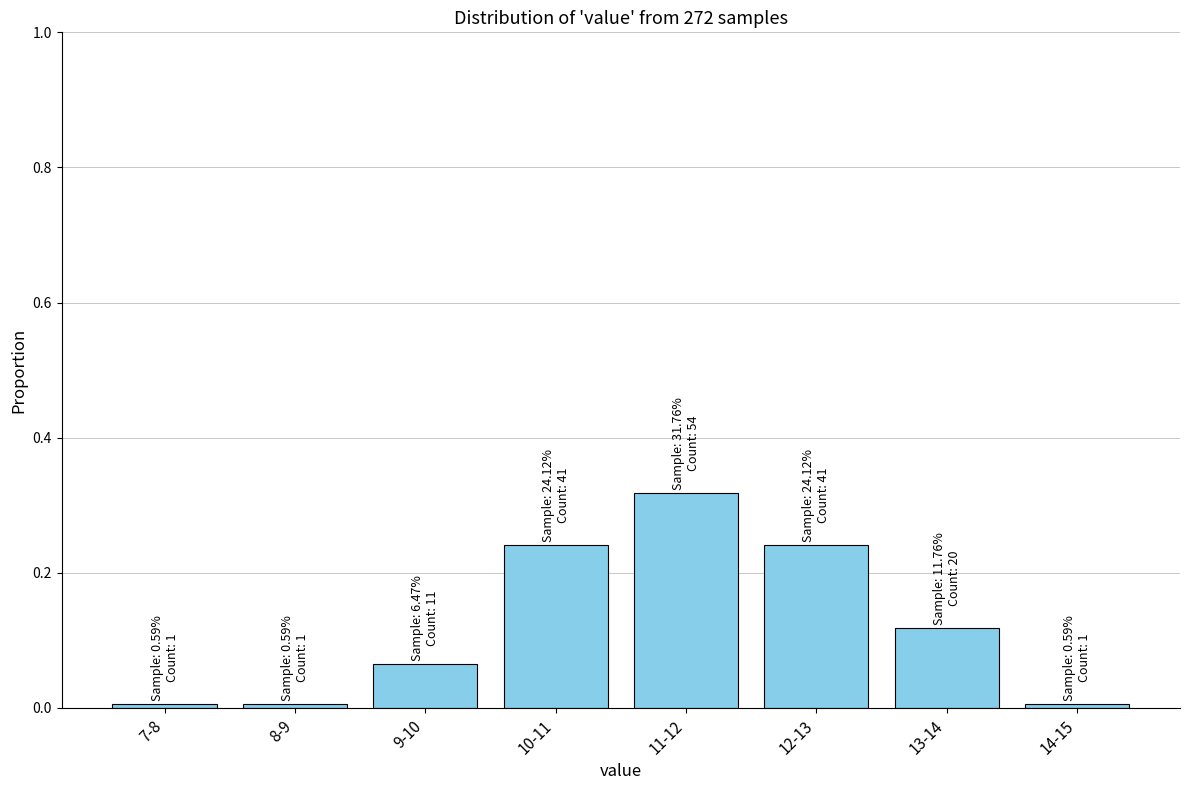

What is the sum of all values?

1.0